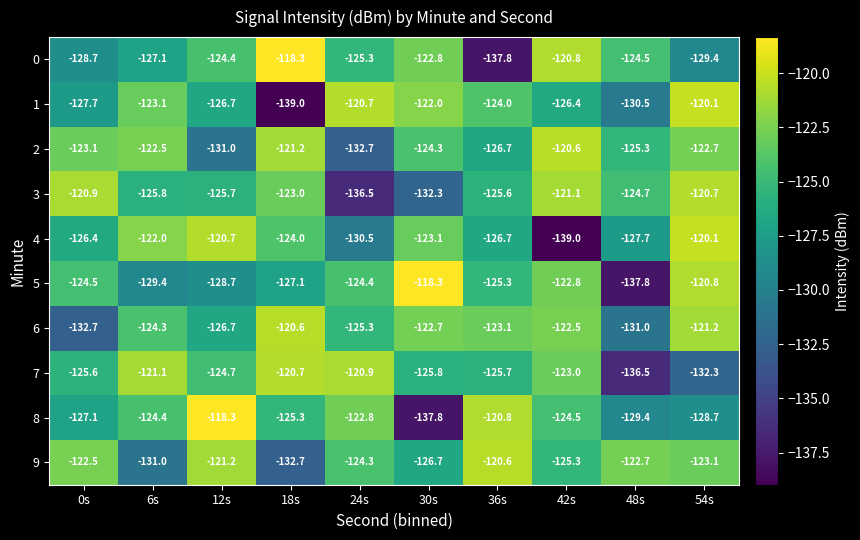

At how many categories does at least one series exceed -136?

10